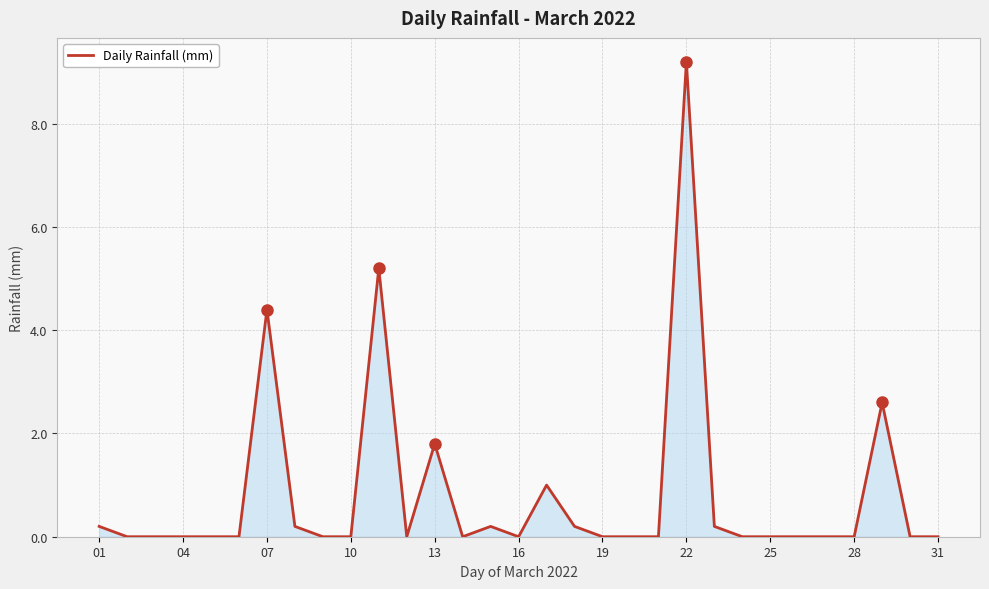

What is the greatest value displayed?

9.2